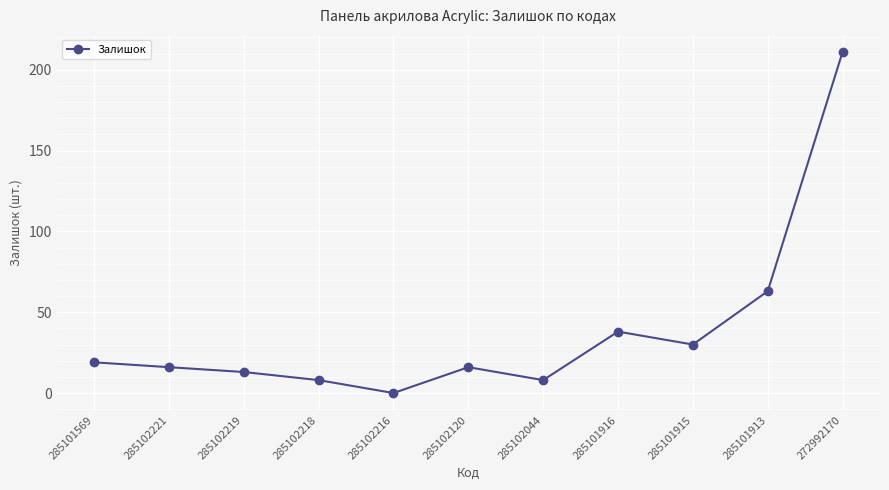

At which label does the data first exceed 16?

285101569